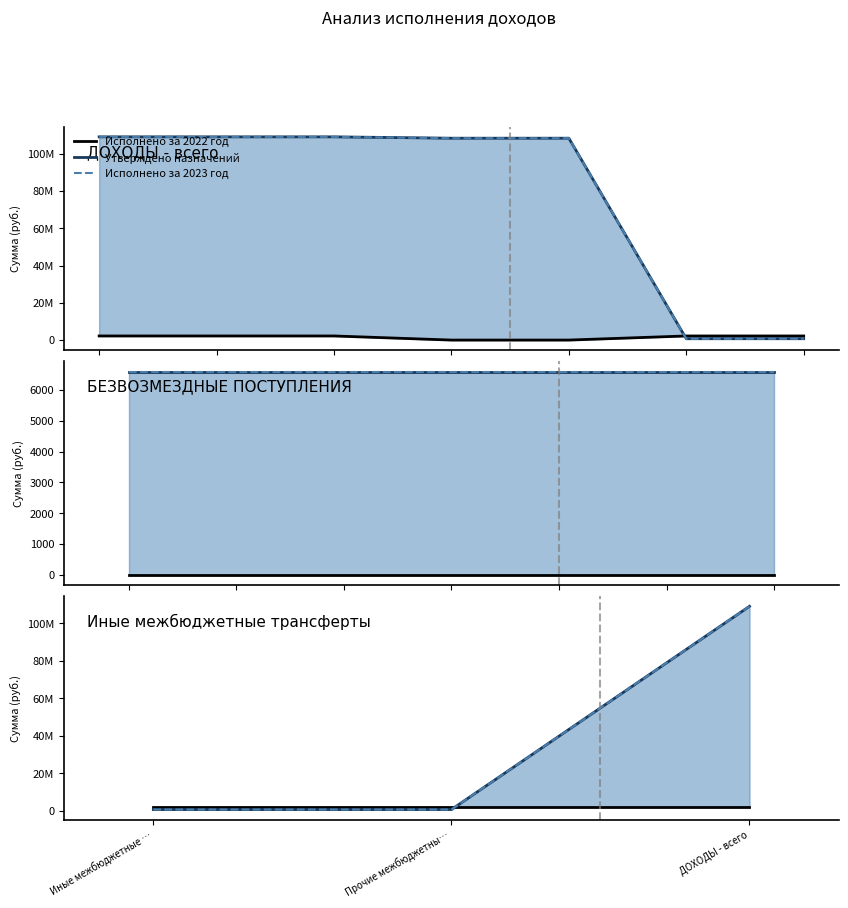

What is the highest value of the Исполнено за 2022 год series?

2206200